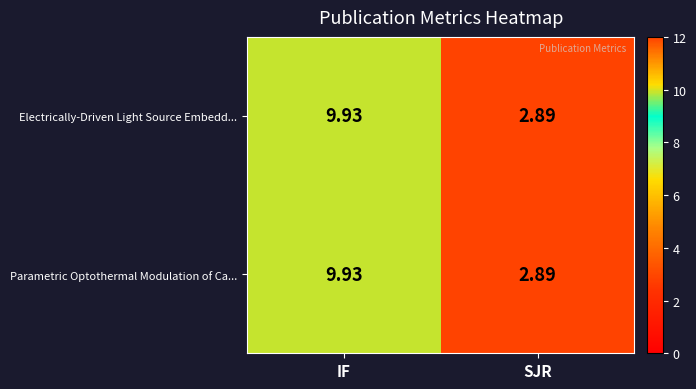

At which label is Electrically-Driven Light Source Embedd... closest to 6?

SJR